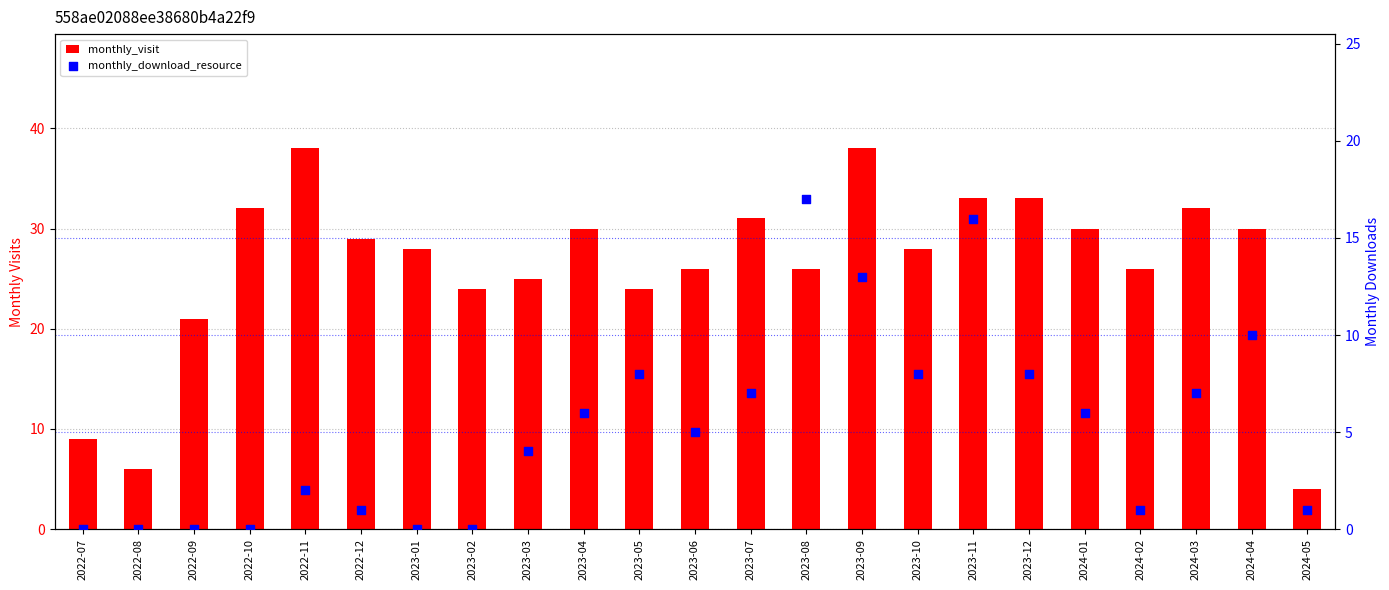

Which series reaches the maximum Y coordinate?

monthly_visit